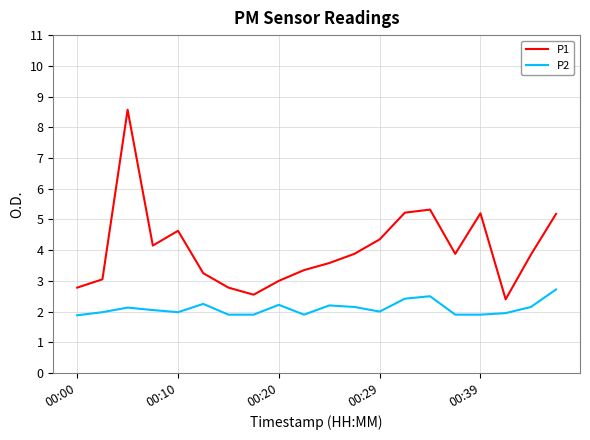

Rank the series by their maximum value, from highest to lowest.

P1, P2